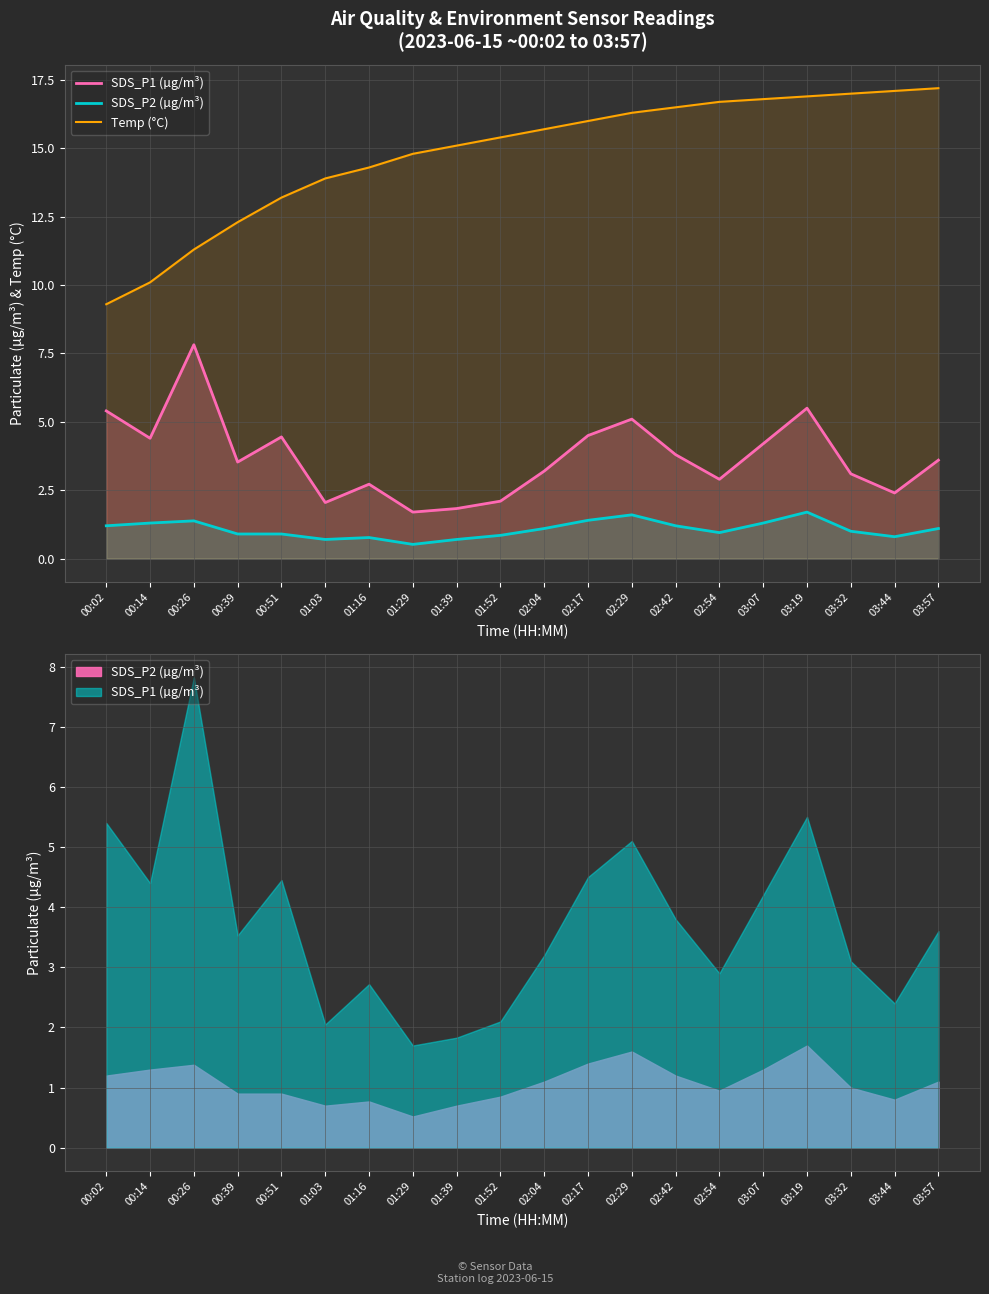

At how many categories does at least one series exceed 6?

20